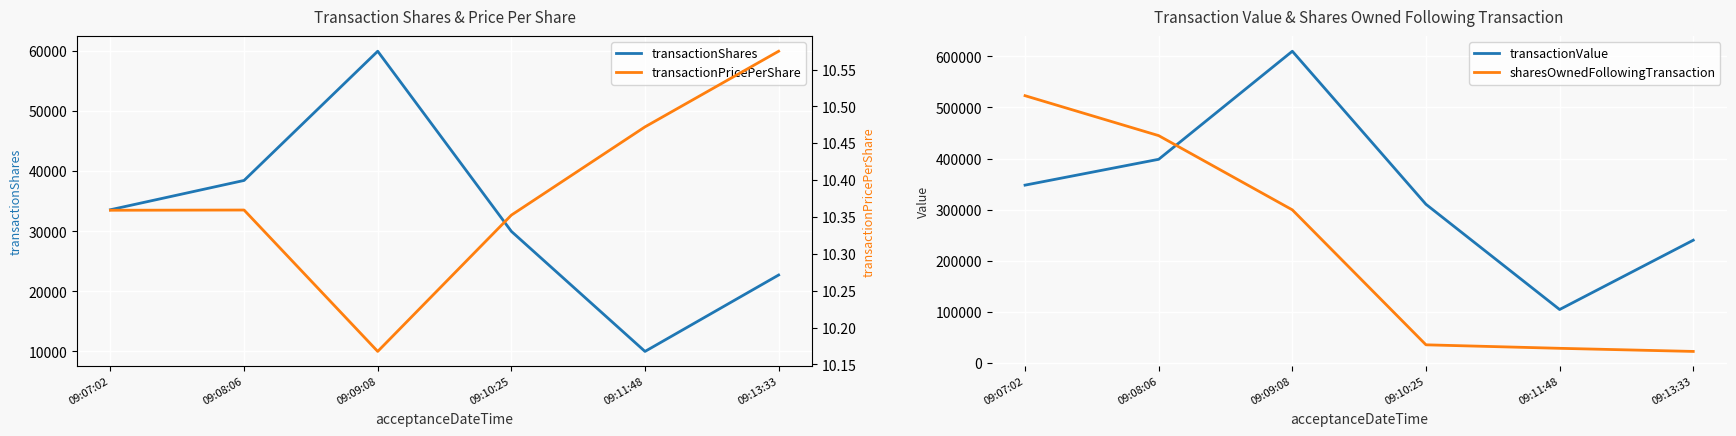

At which category does transactionPricePerShare reach its first local peak?

09:08:06